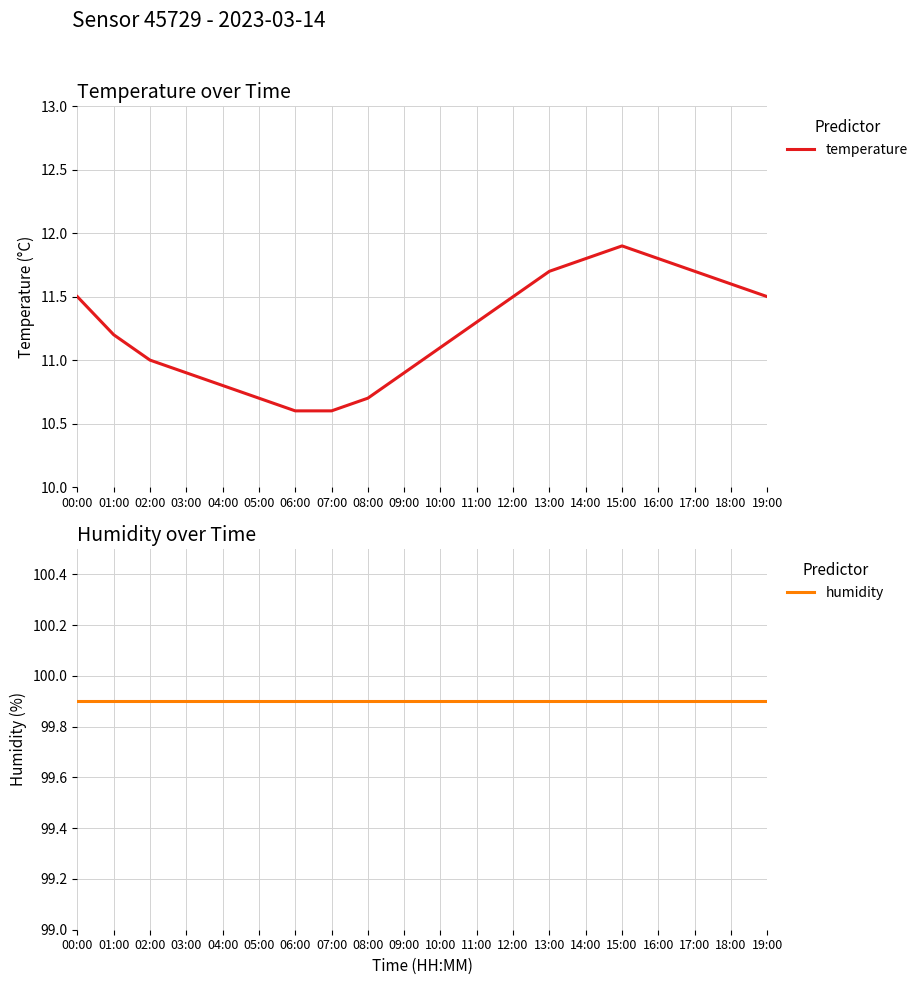

Reading right to left, what are all the values shown in this chart?

temperature: 19:00=11.5	18:00=11.6	17:00=11.7	16:00=11.8	15:00=11.9	14:00=11.8	13:00=11.7	12:00=11.5	11:00=11.3	10:00=11.1	09:00=10.9	08:00=10.7	07:00=10.6	06:00=10.6	05:00=10.7	04:00=10.8	03:00=10.9	02:00=11.0	01:00=11.2	00:00=11.5
humidity: 19:00=99.9	18:00=99.9	17:00=99.9	16:00=99.9	15:00=99.9	14:00=99.9	13:00=99.9	12:00=99.9	11:00=99.9	10:00=99.9	09:00=99.9	08:00=99.9	07:00=99.9	06:00=99.9	05:00=99.9	04:00=99.9	03:00=99.9	02:00=99.9	01:00=99.9	00:00=99.9